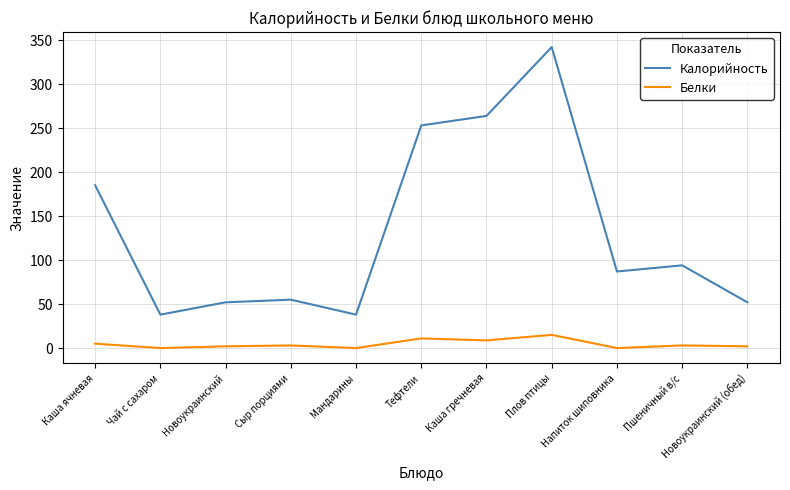

What position from the left is Напиток шиповника?

9